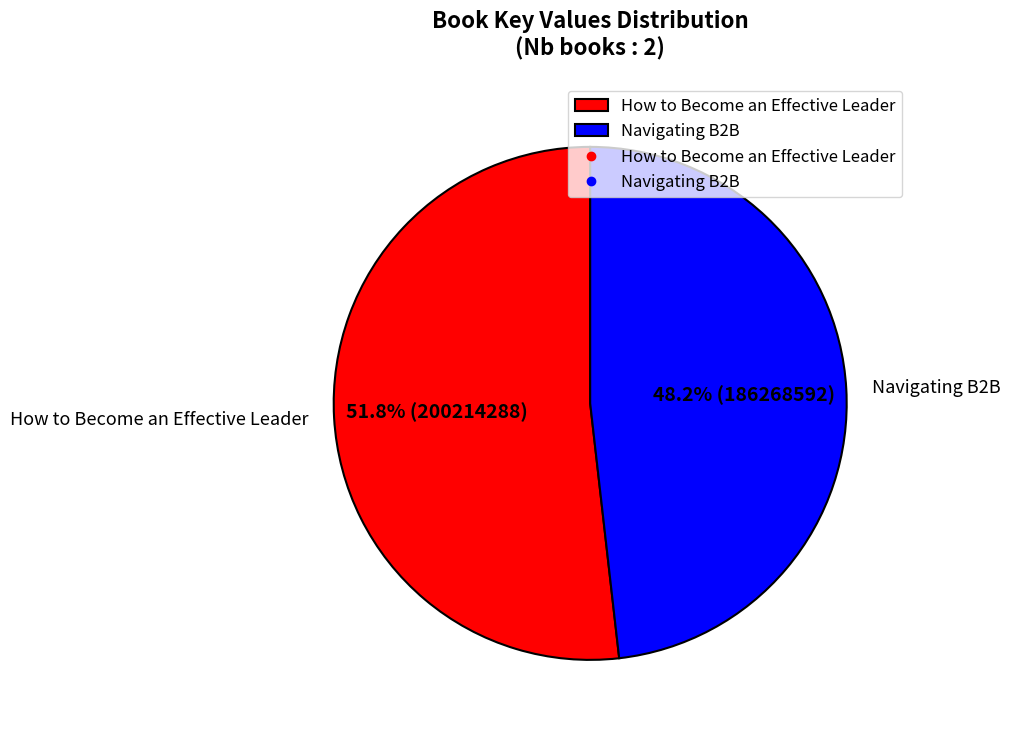

The Navigating B2B slice represents 36% of the pie. True or false?

False